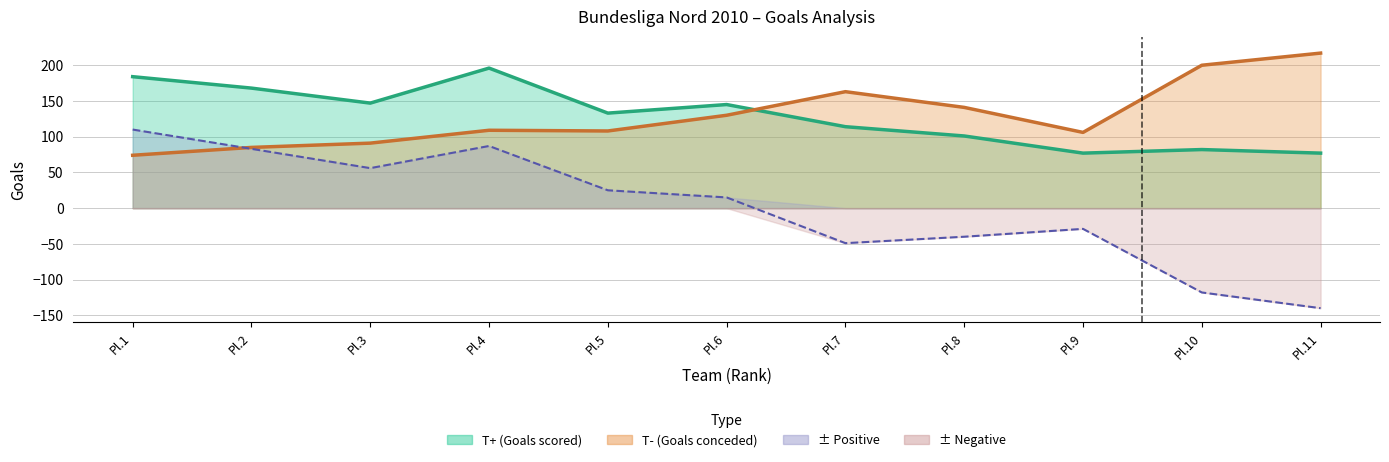

How many lines are shown in the chart?

3